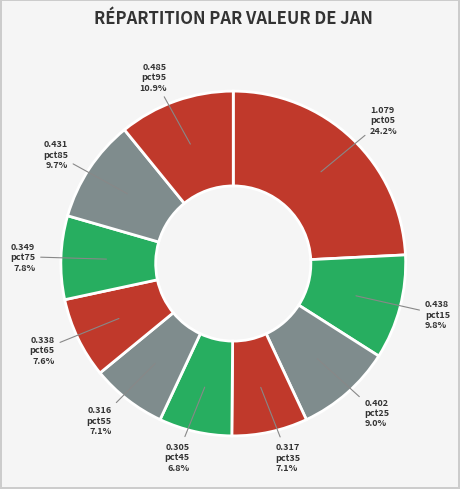

What is the change in value from pct15 to pct35?

-0.1